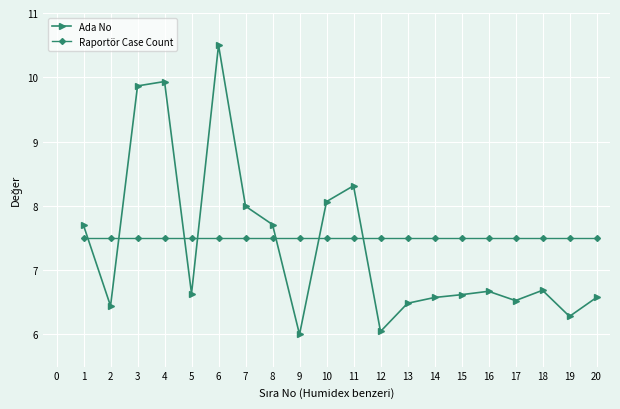

True or false: Ada No and Raportör Case Count cross at least once.

True